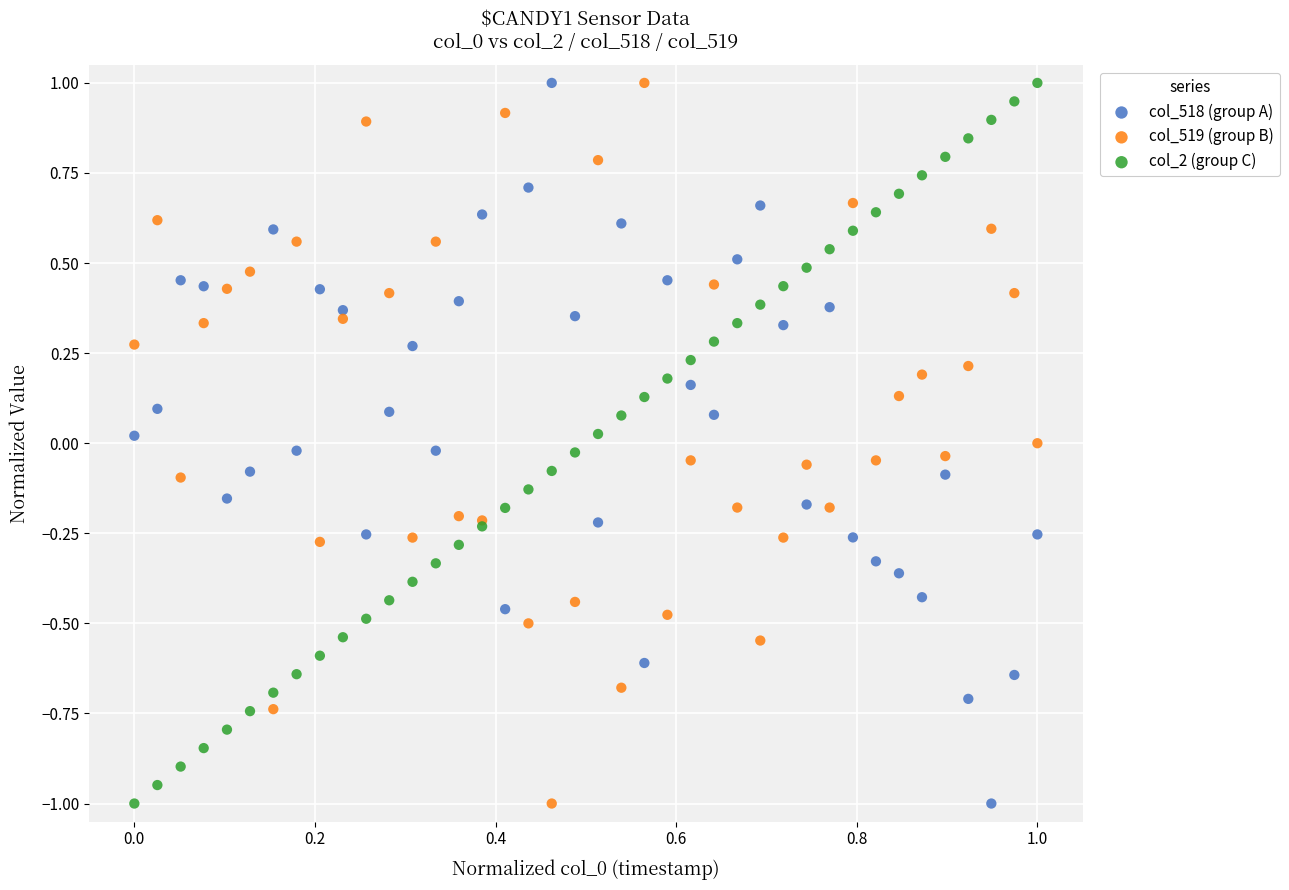

What is the X range (max minus min) for the scatter plot?

1.0